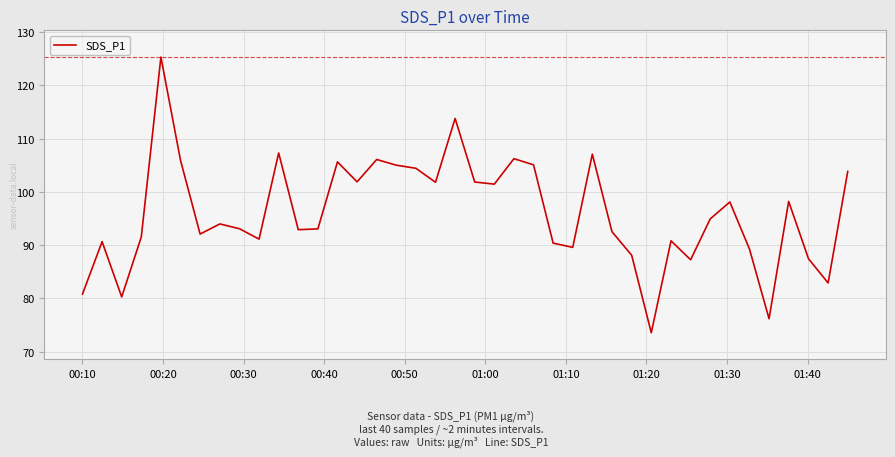

How many interior local peaks (higher than both neighbors) does the data have?

12